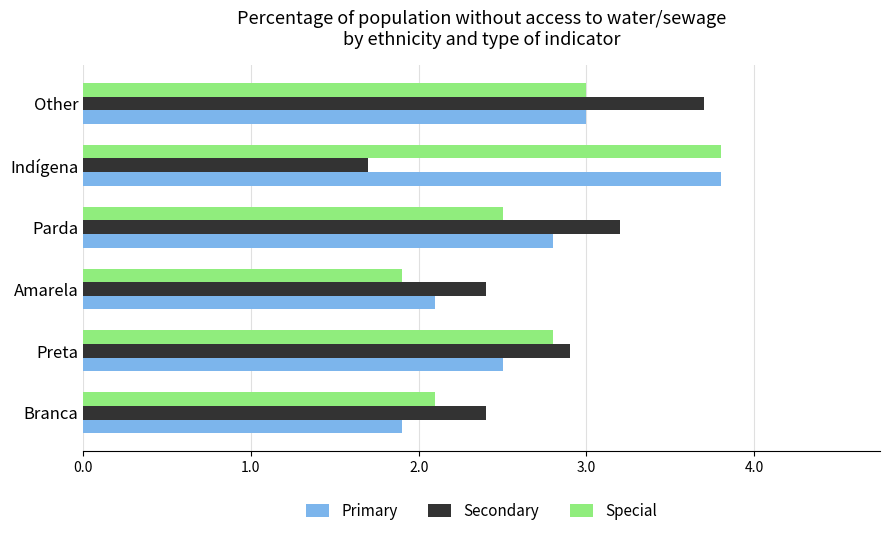

Read the Secondary value at Other.

3.7